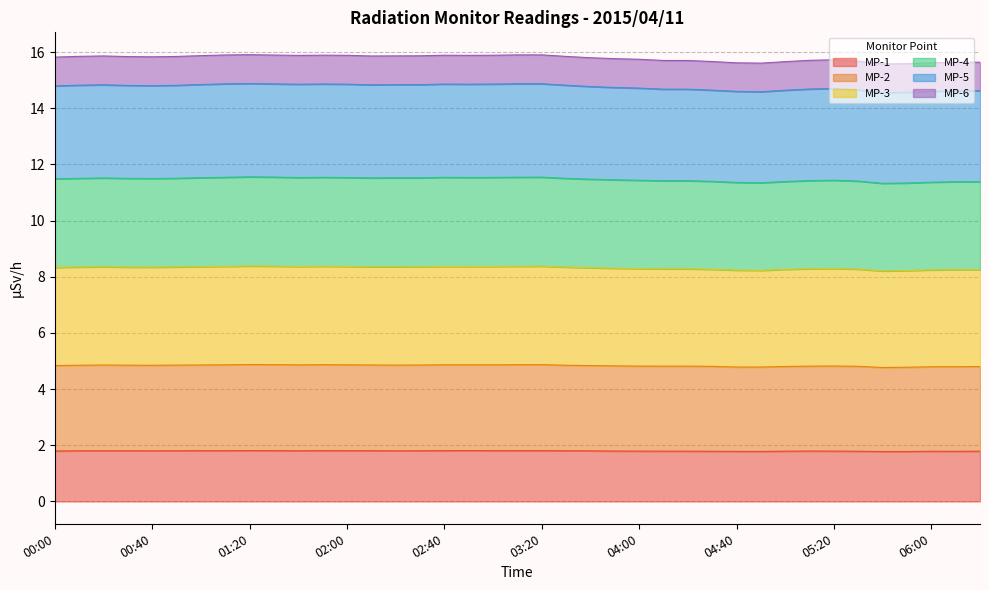

True or false: MP-5 and MP-3 intersect in this chart.

False